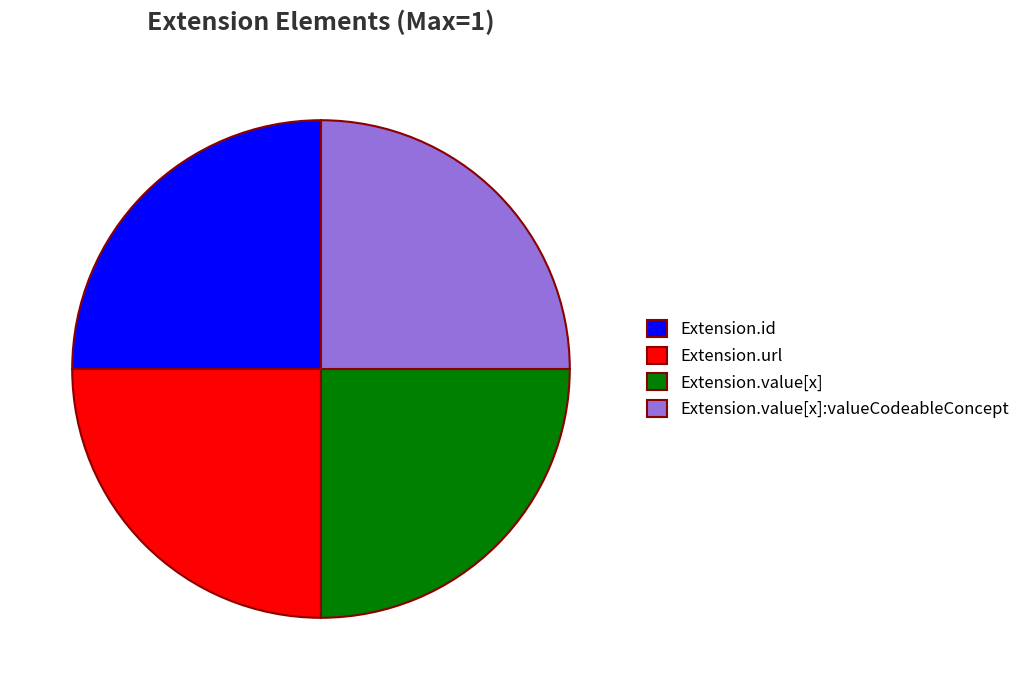

Is there a majority slice in this chart?

No